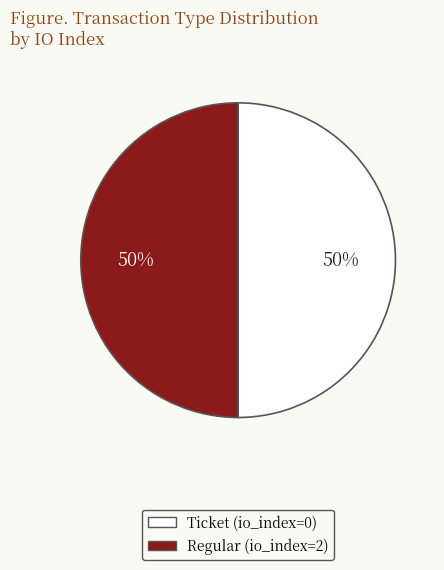

Count the number of slices in the pie.

2